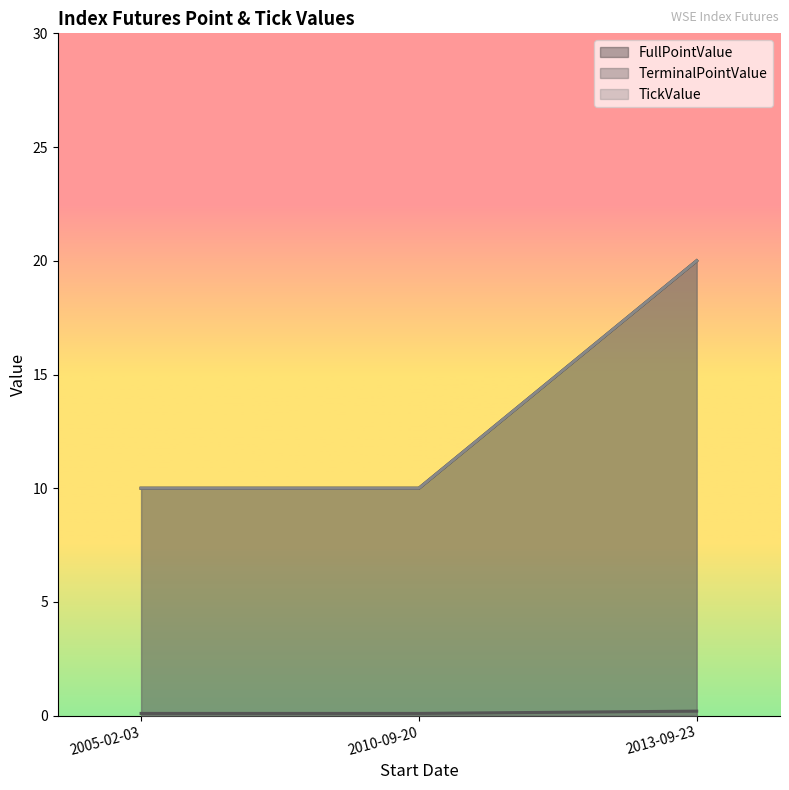

What is the difference between the TerminalPointValue values at 2013-09-23 and 2005-02-03?

0.1